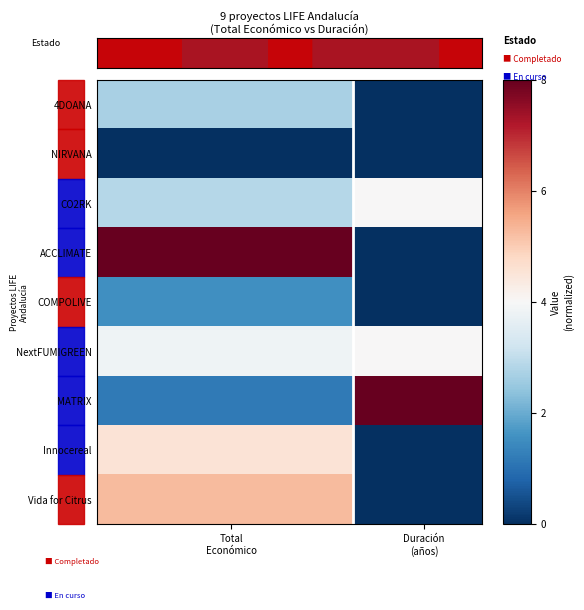

What is the maximum value for Innocereal?

4.6